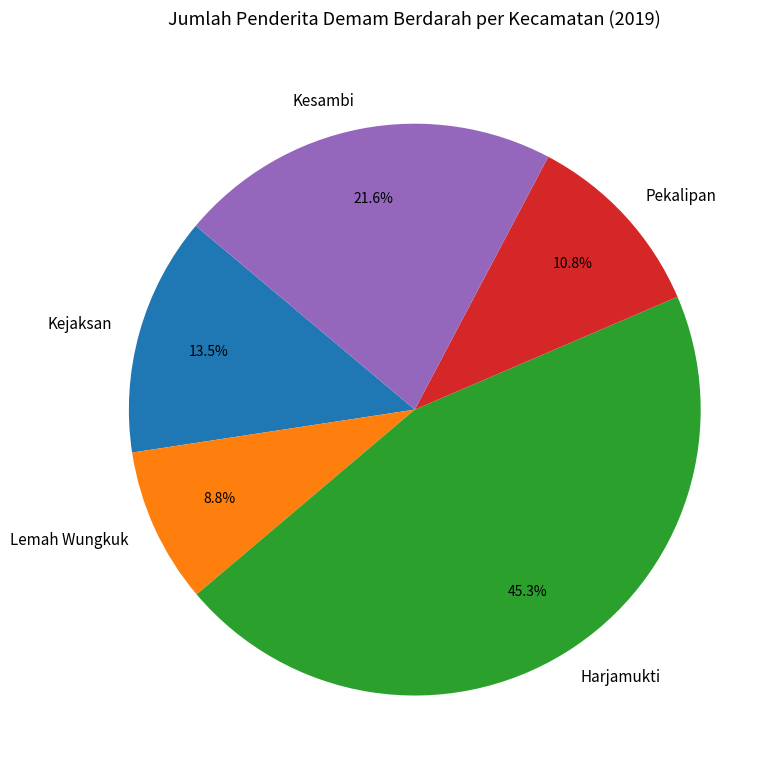

Between Kejaksan and Kesambi, which is larger?

Kesambi